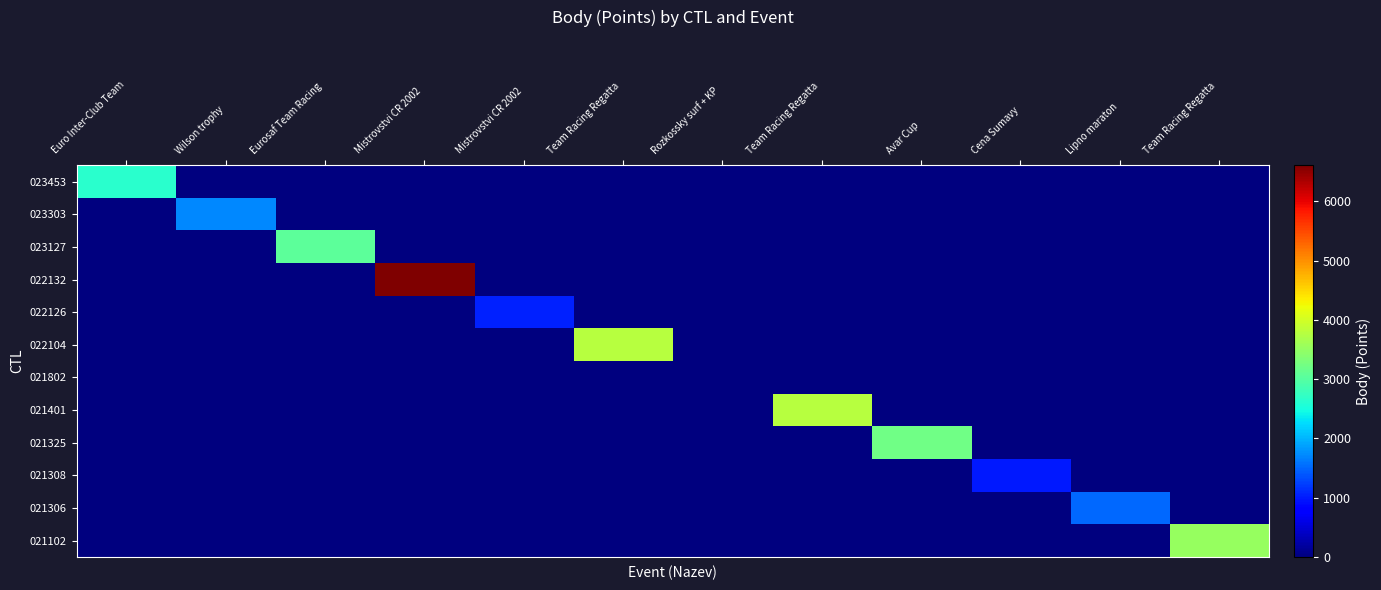

Reading left to right, transcribe all the data shown in this chart.

023453: Euro Inter-Club Team=2635	Wilson trophy=0	Eurosaf Team Racing =0	Mistrovstvi CR 2002 =0	Mistrovstvi CR 2002=0	Team Racing Regatta =0	Rozkossky surf + KP =0	Team Racing Regatta =0	Avar Cup=0	Cena Sumavy=0	Lipno maraton=0	Team Racing Regatta =0
023303: Euro Inter-Club Team=0	Wilson trophy=1704	Eurosaf Team Racing =0	Mistrovstvi CR 2002 =0	Mistrovstvi CR 2002=0	Team Racing Regatta =0	Rozkossky surf + KP =0	Team Racing Regatta =0	Avar Cup=0	Cena Sumavy=0	Lipno maraton=0	Team Racing Regatta =0
023127: Euro Inter-Club Team=0	Wilson trophy=0	Eurosaf Team Racing =3051	Mistrovstvi CR 2002 =0	Mistrovstvi CR 2002=0	Team Racing Regatta =0	Rozkossky surf + KP =0	Team Racing Regatta =0	Avar Cup=0	Cena Sumavy=0	Lipno maraton=0	Team Racing Regatta =0
022132: Euro Inter-Club Team=0	Wilson trophy=0	Eurosaf Team Racing =0	Mistrovstvi CR 2002 =6606	Mistrovstvi CR 2002=0	Team Racing Regatta =0	Rozkossky surf + KP =0	Team Racing Regatta =0	Avar Cup=0	Cena Sumavy=0	Lipno maraton=0	Team Racing Regatta =0
022126: Euro Inter-Club Team=0	Wilson trophy=0	Eurosaf Team Racing =0	Mistrovstvi CR 2002 =0	Mistrovstvi CR 2002=1043	Team Racing Regatta =0	Rozkossky surf + KP =0	Team Racing Regatta =0	Avar Cup=0	Cena Sumavy=0	Lipno maraton=0	Team Racing Regatta =0
022104: Euro Inter-Club Team=0	Wilson trophy=0	Eurosaf Team Racing =0	Mistrovstvi CR 2002 =0	Mistrovstvi CR 2002=0	Team Racing Regatta =3784	Rozkossky surf + KP =0	Team Racing Regatta =0	Avar Cup=0	Cena Sumavy=0	Lipno maraton=0	Team Racing Regatta =0
021802: Euro Inter-Club Team=0	Wilson trophy=0	Eurosaf Team Racing =0	Mistrovstvi CR 2002 =0	Mistrovstvi CR 2002=0	Team Racing Regatta =0	Rozkossky surf + KP =0	Team Racing Regatta =0	Avar Cup=0	Cena Sumavy=0	Lipno maraton=0	Team Racing Regatta =0
021401: Euro Inter-Club Team=0	Wilson trophy=0	Eurosaf Team Racing =0	Mistrovstvi CR 2002 =0	Mistrovstvi CR 2002=0	Team Racing Regatta =0	Rozkossky surf + KP =0	Team Racing Regatta =3784	Avar Cup=0	Cena Sumavy=0	Lipno maraton=0	Team Racing Regatta =0
021325: Euro Inter-Club Team=0	Wilson trophy=0	Eurosaf Team Racing =0	Mistrovstvi CR 2002 =0	Mistrovstvi CR 2002=0	Team Racing Regatta =0	Rozkossky surf + KP =0	Team Racing Regatta =0	Avar Cup=3200	Cena Sumavy=0	Lipno maraton=0	Team Racing Regatta =0
021308: Euro Inter-Club Team=0	Wilson trophy=0	Eurosaf Team Racing =0	Mistrovstvi CR 2002 =0	Mistrovstvi CR 2002=0	Team Racing Regatta =0	Rozkossky surf + KP =0	Team Racing Regatta =0	Avar Cup=0	Cena Sumavy=989	Lipno maraton=0	Team Racing Regatta =0
021306: Euro Inter-Club Team=0	Wilson trophy=0	Eurosaf Team Racing =0	Mistrovstvi CR 2002 =0	Mistrovstvi CR 2002=0	Team Racing Regatta =0	Rozkossky surf + KP =0	Team Racing Regatta =0	Avar Cup=0	Cena Sumavy=0	Lipno maraton=1497	Team Racing Regatta =0
021102: Euro Inter-Club Team=0	Wilson trophy=0	Eurosaf Team Racing =0	Mistrovstvi CR 2002 =0	Mistrovstvi CR 2002=0	Team Racing Regatta =0	Rozkossky surf + KP =0	Team Racing Regatta =0	Avar Cup=0	Cena Sumavy=0	Lipno maraton=0	Team Racing Regatta =3517